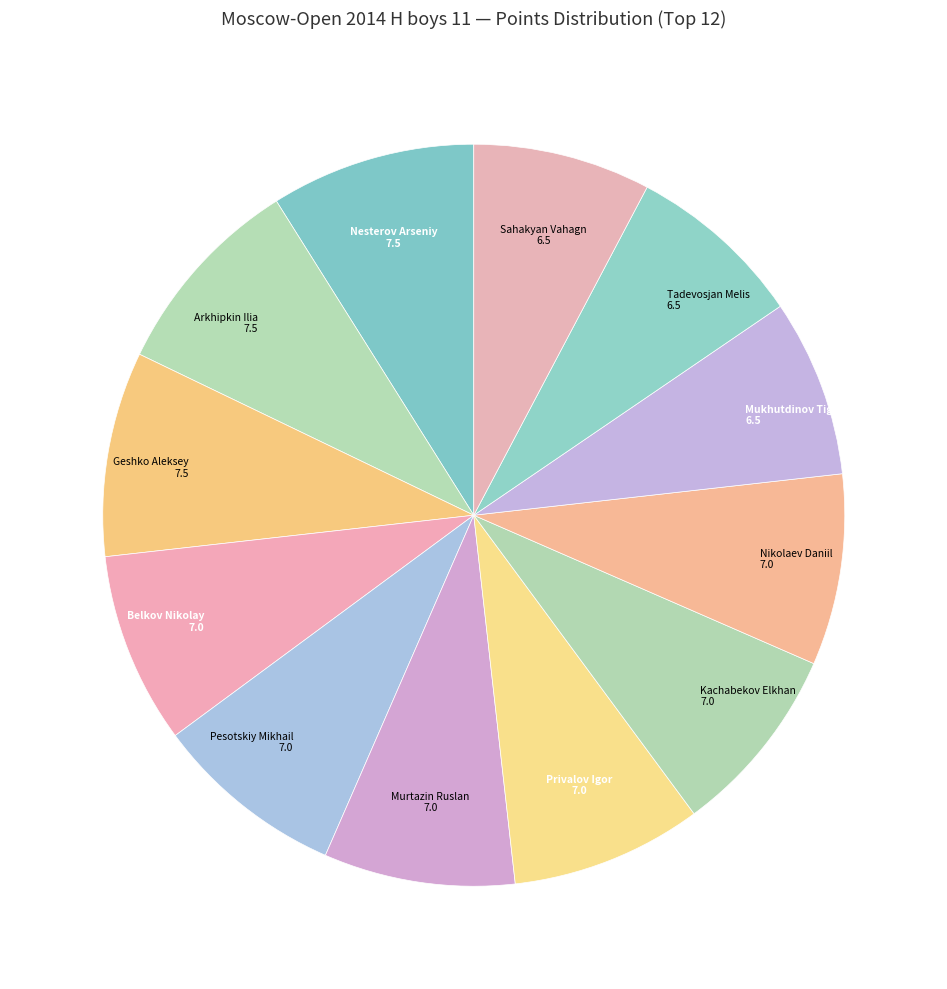

Combined, do Arkhipkin Ilia and Nikolaev Daniil account for over 50%?

No